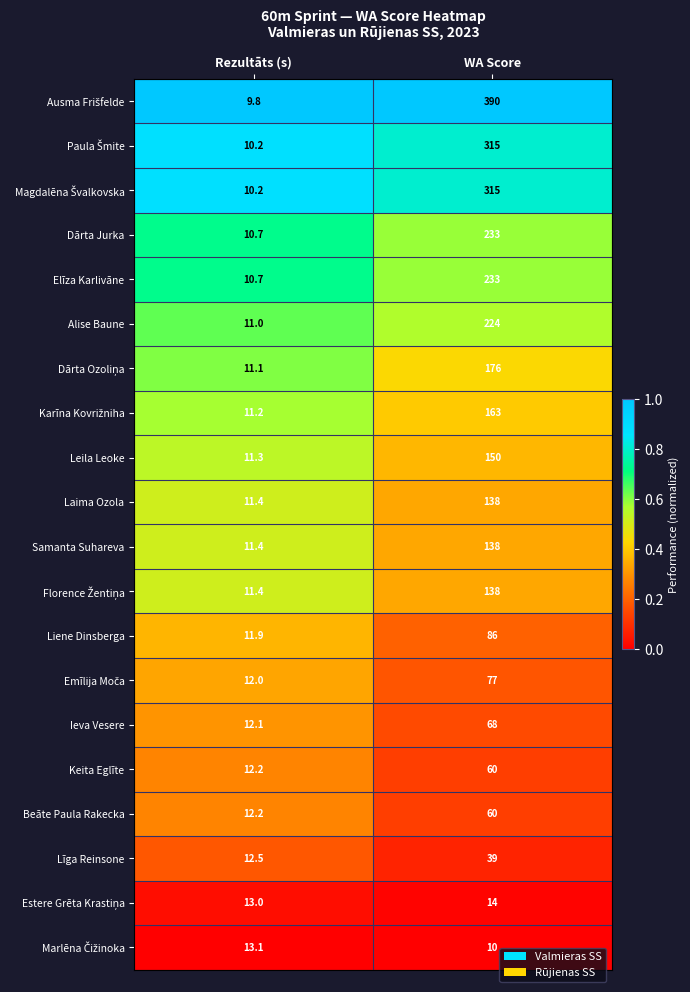

What is the average value of the Liene Dinsberga series?

49.0